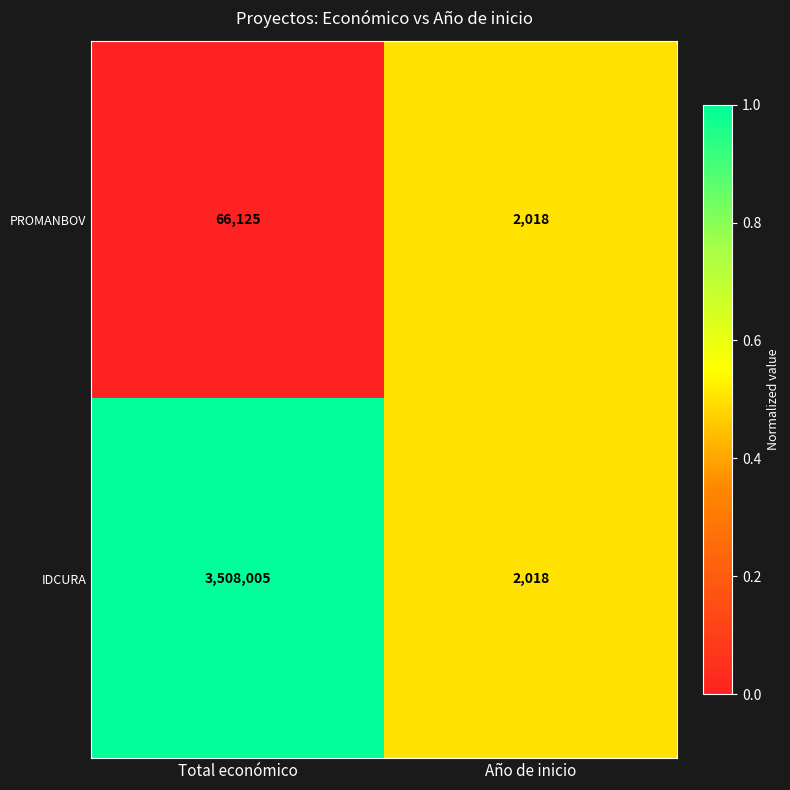

What value does the IDCURA series have at Total económico?

3508005